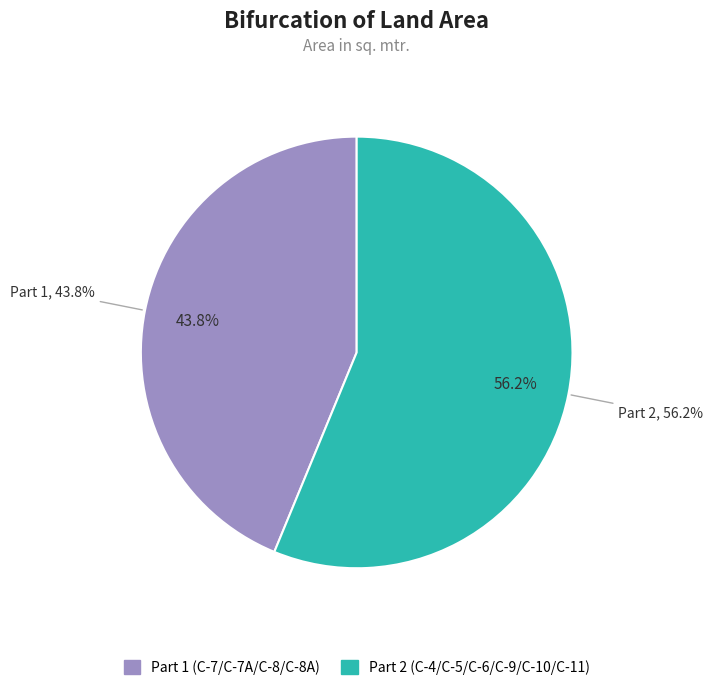

Between C-4/C-5/C-6/C-9/C-10/C-11 and C-7/C-7A/C-8/C-8A, which is larger?

C-4/C-5/C-6/C-9/C-10/C-11